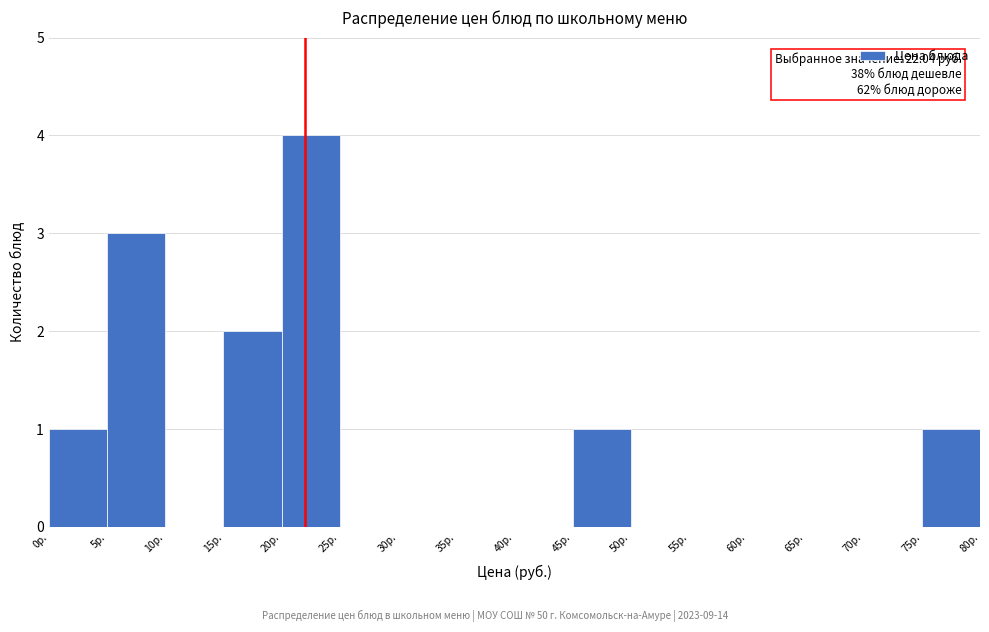

Which range on the x-axis has the tallest bar?

20 to 25